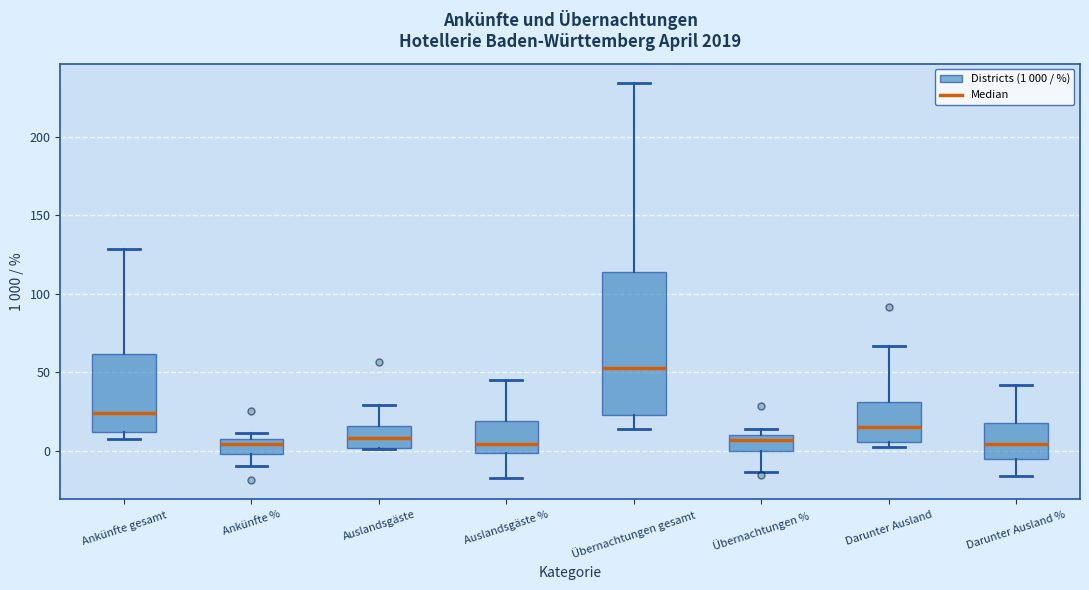

Reading left to right, read every box against the y-axis: the position of its median line, the range the box covers, and the ends of its whiskers. The values are not printed on the chart, so give them approximately, as read against the axis.

Ankünfte gesamt: median 25, box 10 to 60, whiskers 5 to 130
Ankünfte %: median 5, box 0 to 10, whiskers -10 to 10 (just above the box's upper edge)
Auslandsgäste: median 10, box 0 to 15, whiskers 0 to 30
Auslandsgäste %: median 5, box 0 to 20, whiskers -15 to 45
Übernachtungen gesamt: median 55, box 25 to 115, whiskers 15 to 235
Übernachtungen %: median 5, box 0 to 10, whiskers -15 to 15
Darunter Ausland: median 15, box 5 to 30, whiskers 5 (just below the box's lower edge) to 65
Darunter Ausland %: median 5, box -5 to 15, whiskers -15 to 40